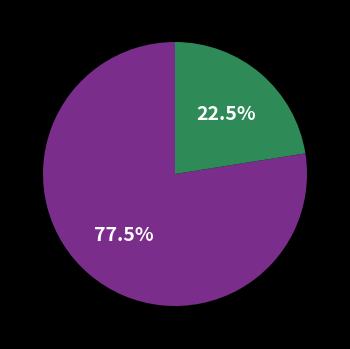

Is there a majority slice in this chart?

Yes